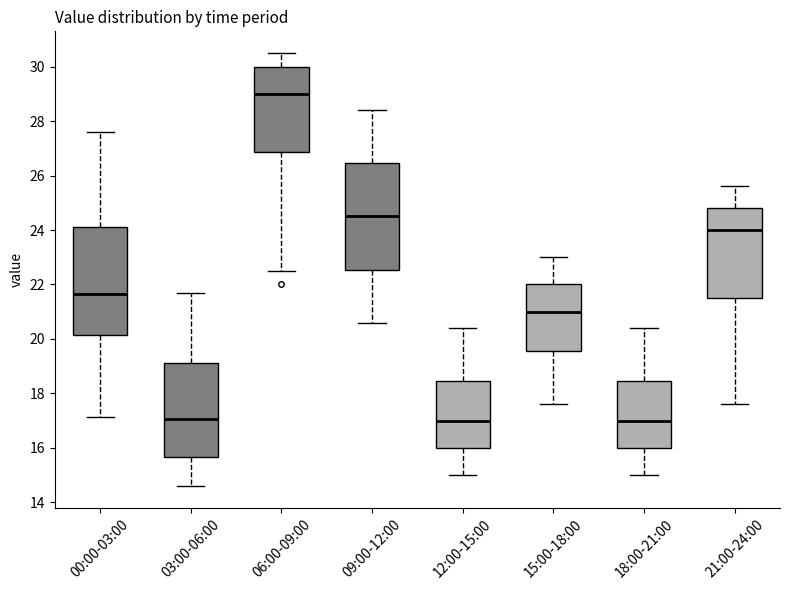

Where is the lower edge of the box for 12:00-15:00 on the y-axis? The values are not printed on the chart, so give them approximately, as read against the axis.

16.0